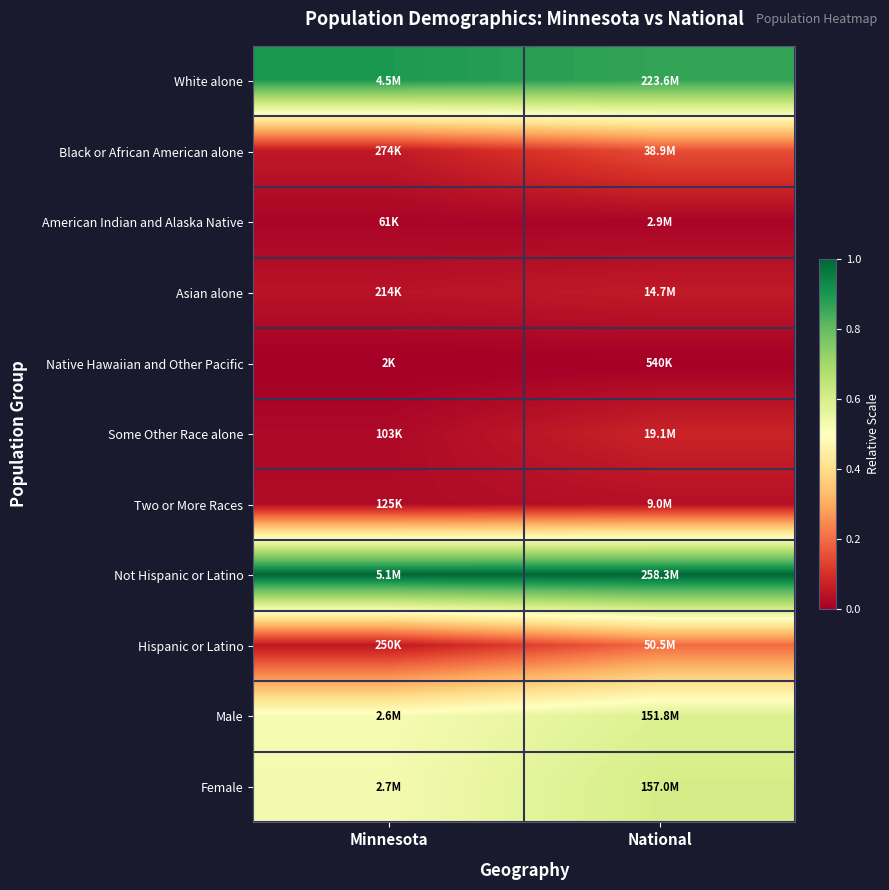

Reading left to right, extract all data points from this chart.

White alone: Minnesota=0.9	National=0.9
Black or African American alone: Minnesota=0.1	National=0.2
American Indian and Alaska Native: Minnesota=0.0	National=0.0
Asian alone: Minnesota=0.0	National=0.1
Native Hawaiian and Other Pacific: Minnesota=0.0	National=0.0
Some Other Race alone: Minnesota=0.0	National=0.1
Two or More Races: Minnesota=0.0	National=0.0
Not Hispanic or Latino: Minnesota=1.0	National=1.0
Hispanic or Latino: Minnesota=0.0	National=0.2
Male: Minnesota=0.5	National=0.6
Female: Minnesota=0.5	National=0.6